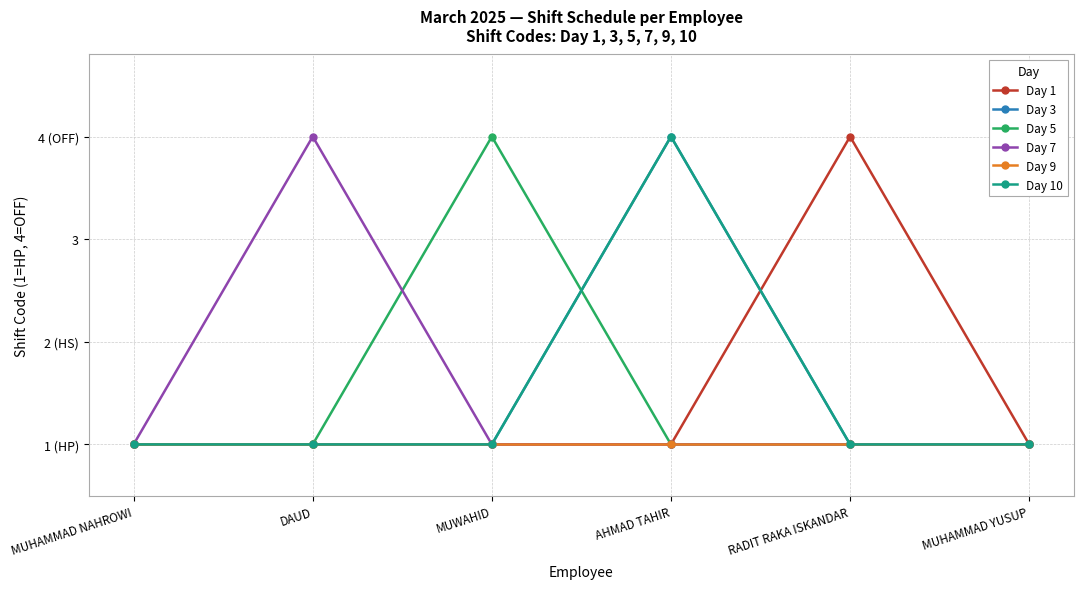

Does the chart have visible grid lines?

Yes